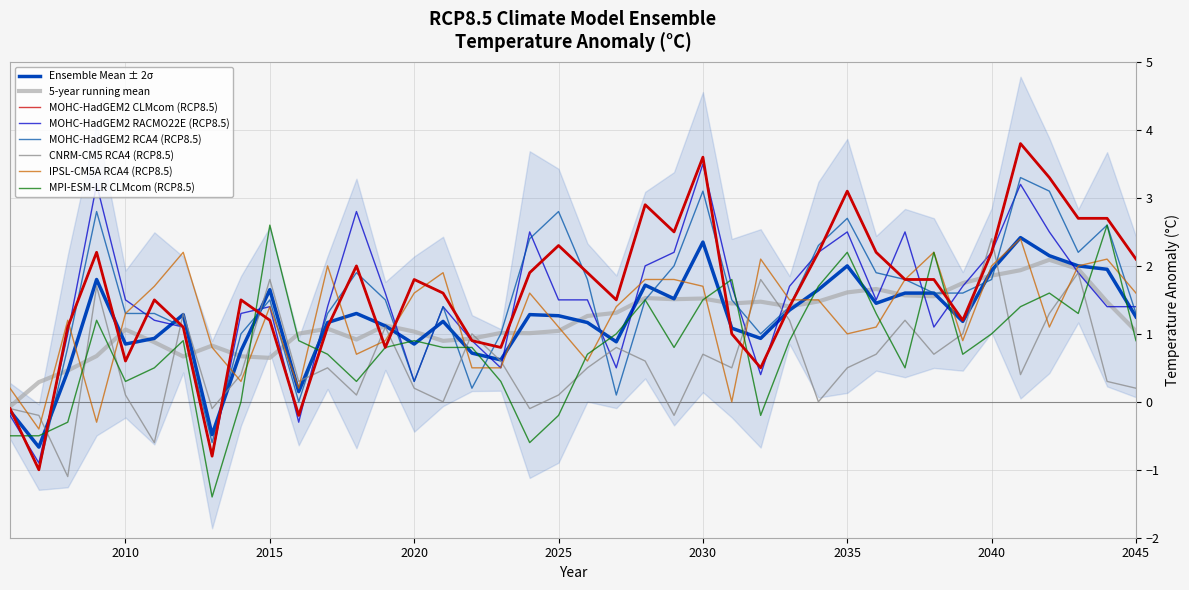

After their last crossing, which series has the higher values: MOHC-HadGEM2-ES_CLMcom-CCLM4-8-17_RCP85 or CNRM-CERFACS-CNRM-CM5_SMHI-RCA4_RCP85?

MOHC-HadGEM2-ES_CLMcom-CCLM4-8-17_RCP85